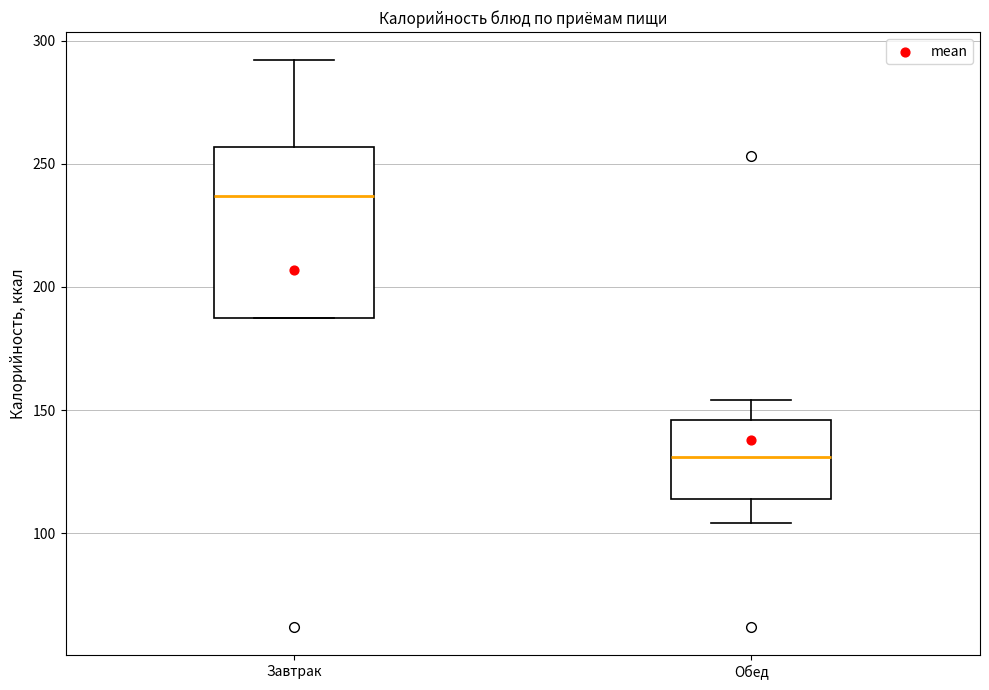

Where does the median line of the box for Обед sit on the y-axis? The values are not printed on the chart, so give them approximately, as read against the axis.

130